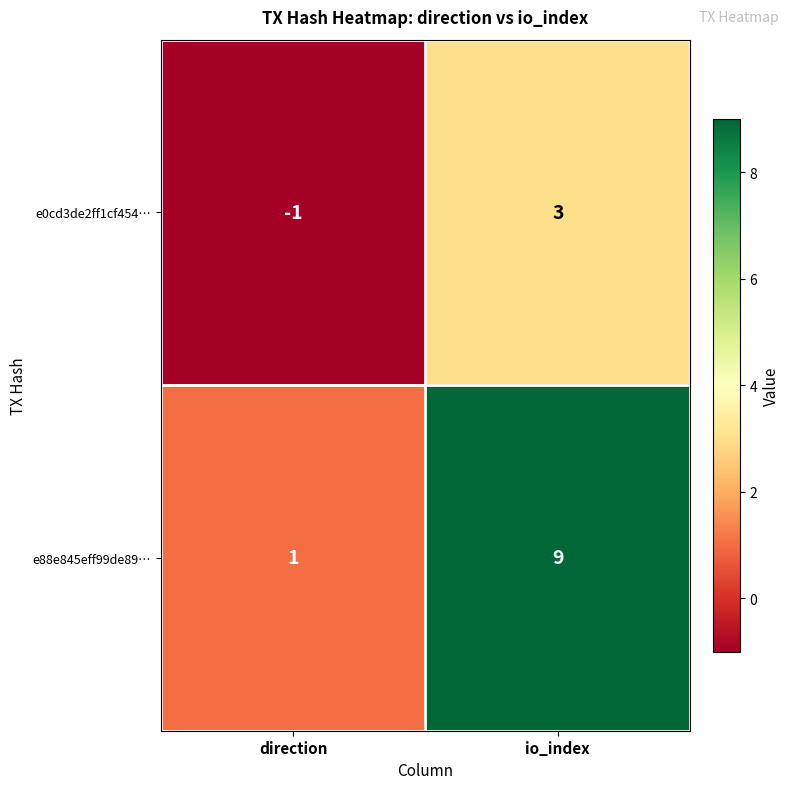

Rank the series by their maximum value, from highest to lowest.

e88e845eff99de89…, e0cd3de2ff1cf454…